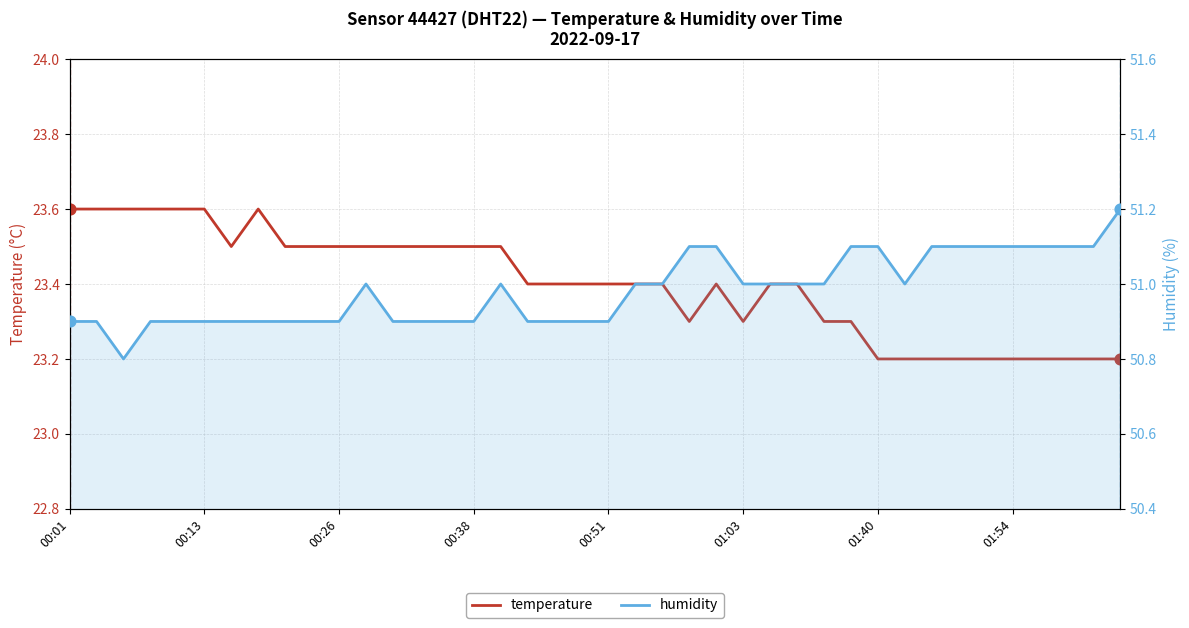

Which series has the largest total across all categories?

humidity